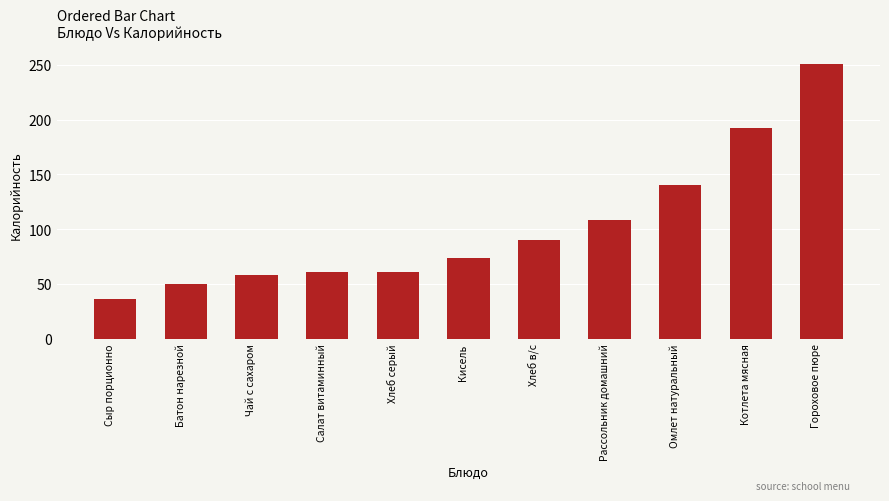

What is the difference between the maximum and second lowest values?

200.5